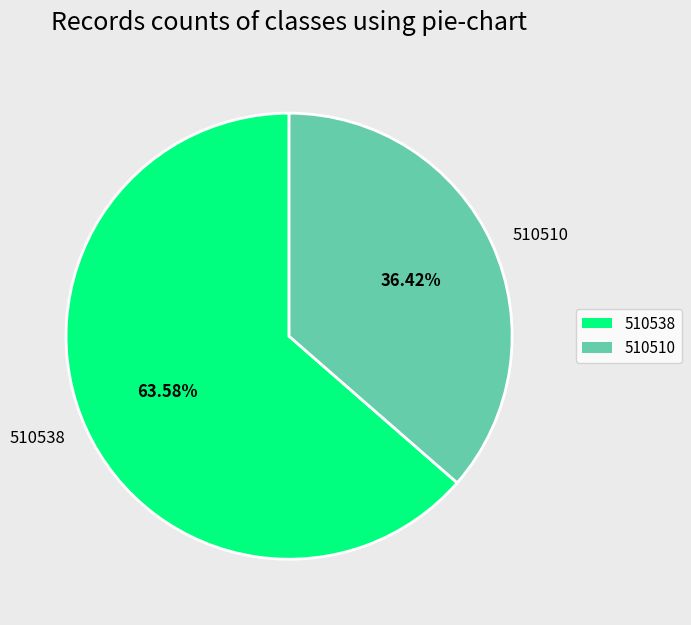

To the nearest percent, what is the combined percentage of 510510 and 510538?

100%